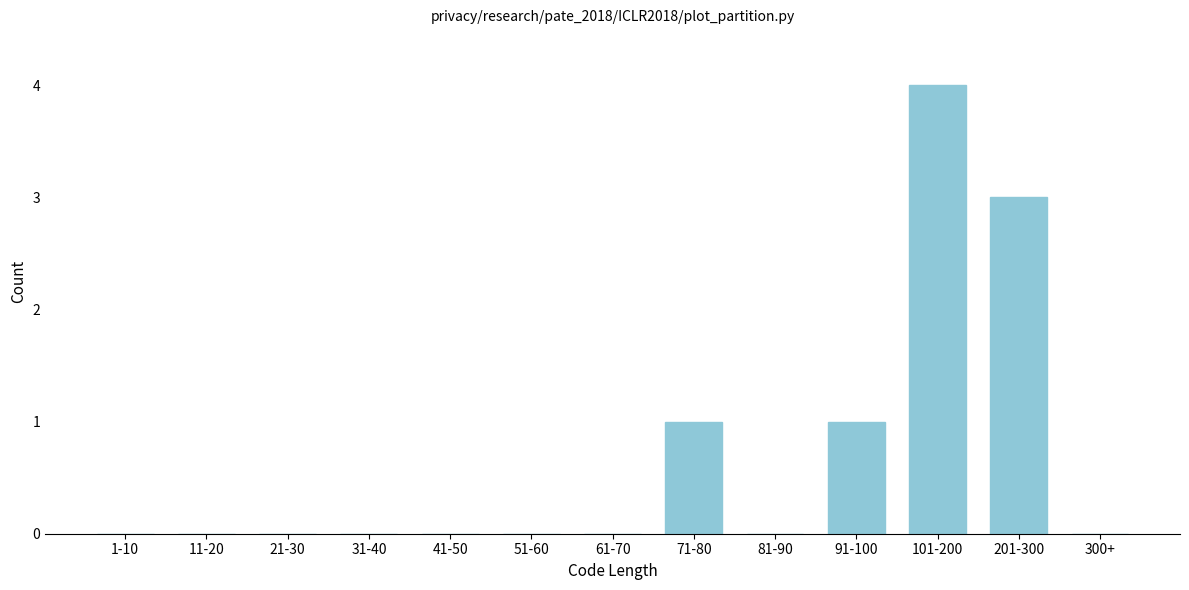

Reading left to right, what are all the values shown in this chart?

1-10=0	11-20=0	21-30=0	31-40=0	41-50=0	51-60=0	61-70=0	71-80=1	81-90=0	91-100=1	101-200=4	201-300=3	300+=0